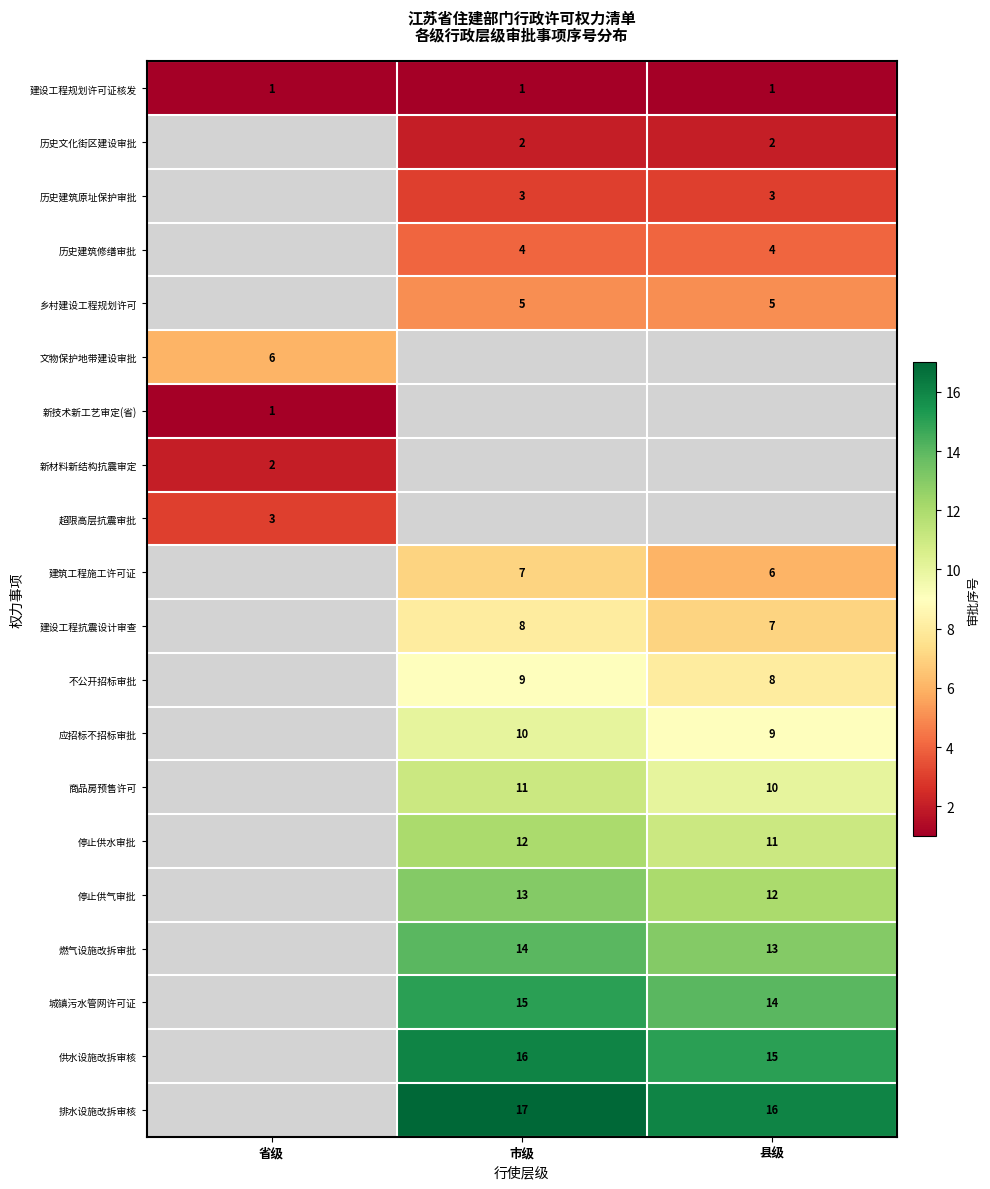

The value of 停止供气审批 at 市级 is 13. True or false?

True